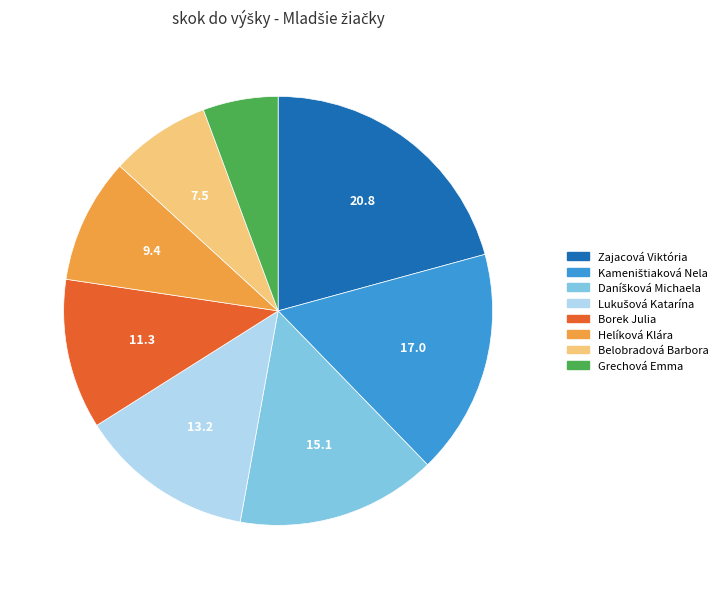

Which slice is the largest?

Zajacová Viktória